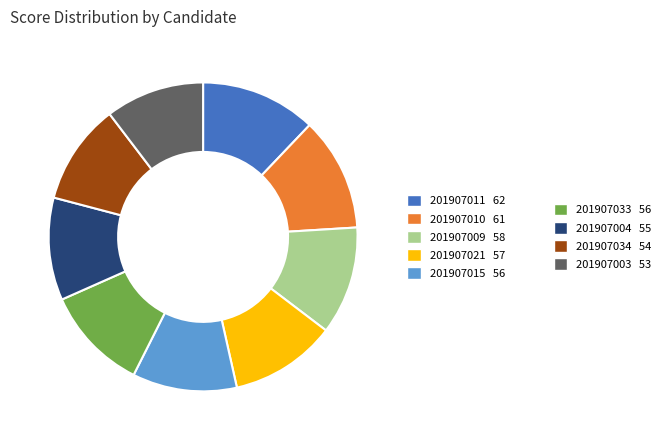

Is there any slice that represents more than half of the pie?

No